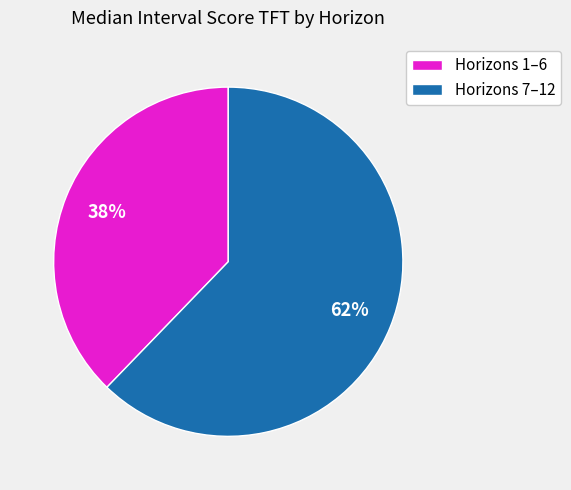

What is the largest slice in the pie chart?

Horizons 7–12